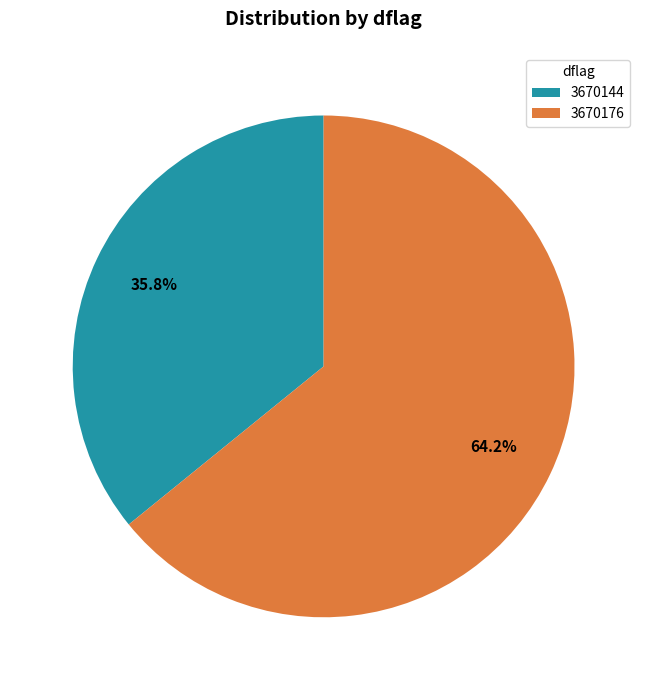

Which category has the biggest portion of the pie?

3670176